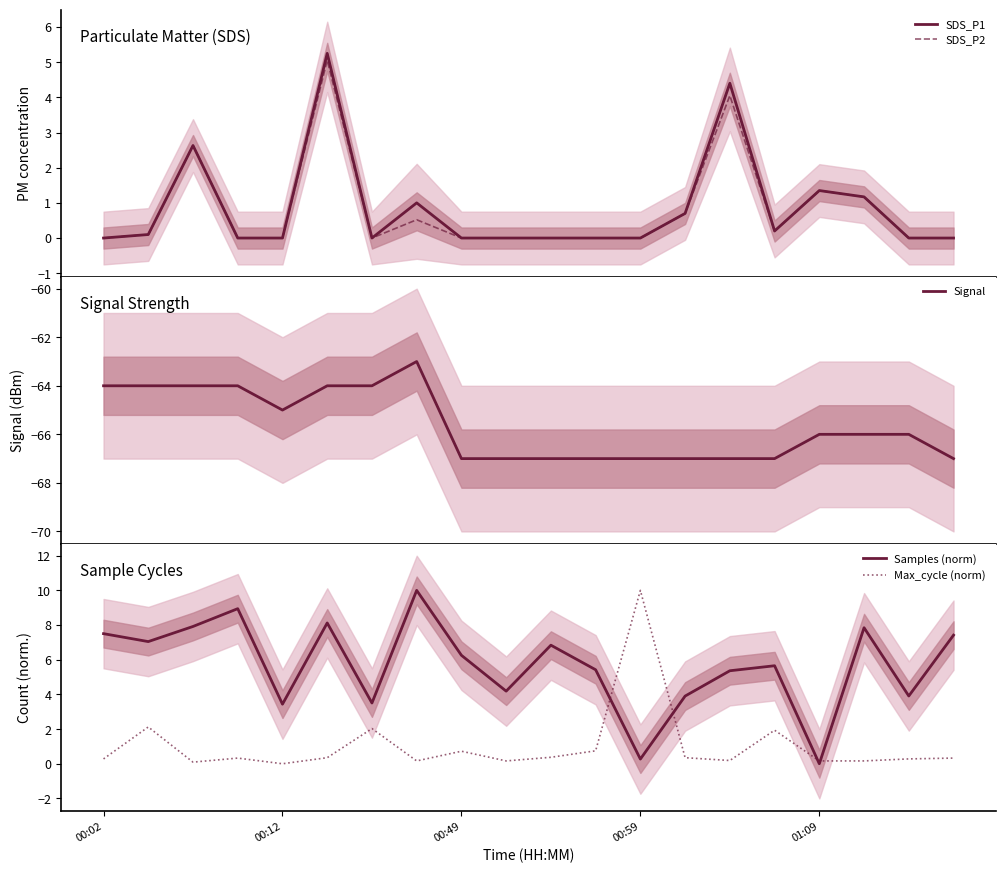

Which category has the highest value in the Max_cycle (norm) series?

00:59